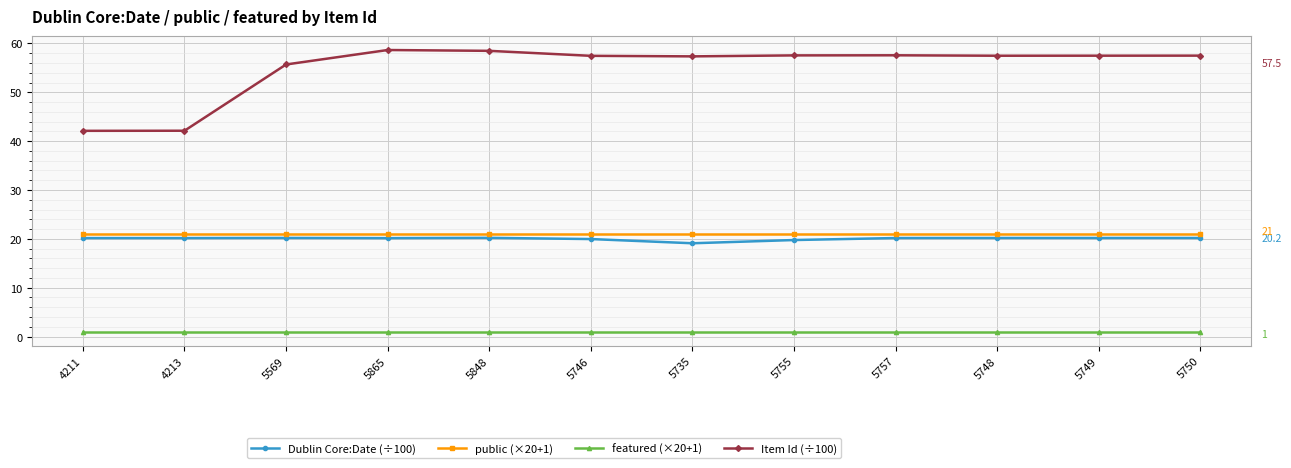

Is the value of public (×20+1) at 5865 greater than the value of Item Id (÷100) at 5750?

No